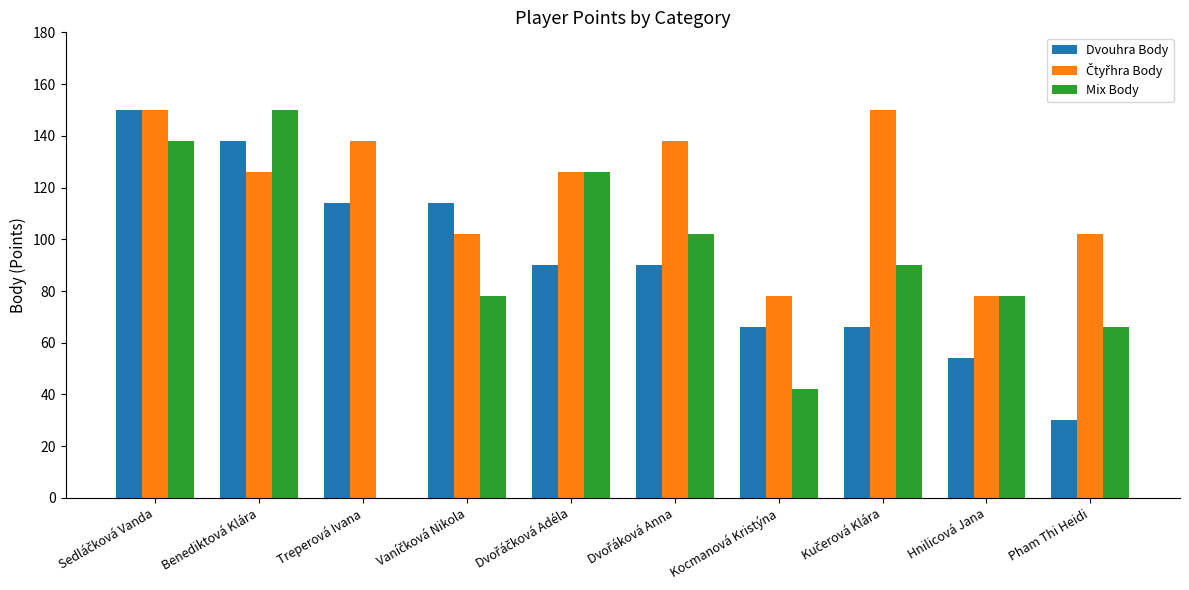

Read the Dvouhra Body value at Hnilicová Jana.

54